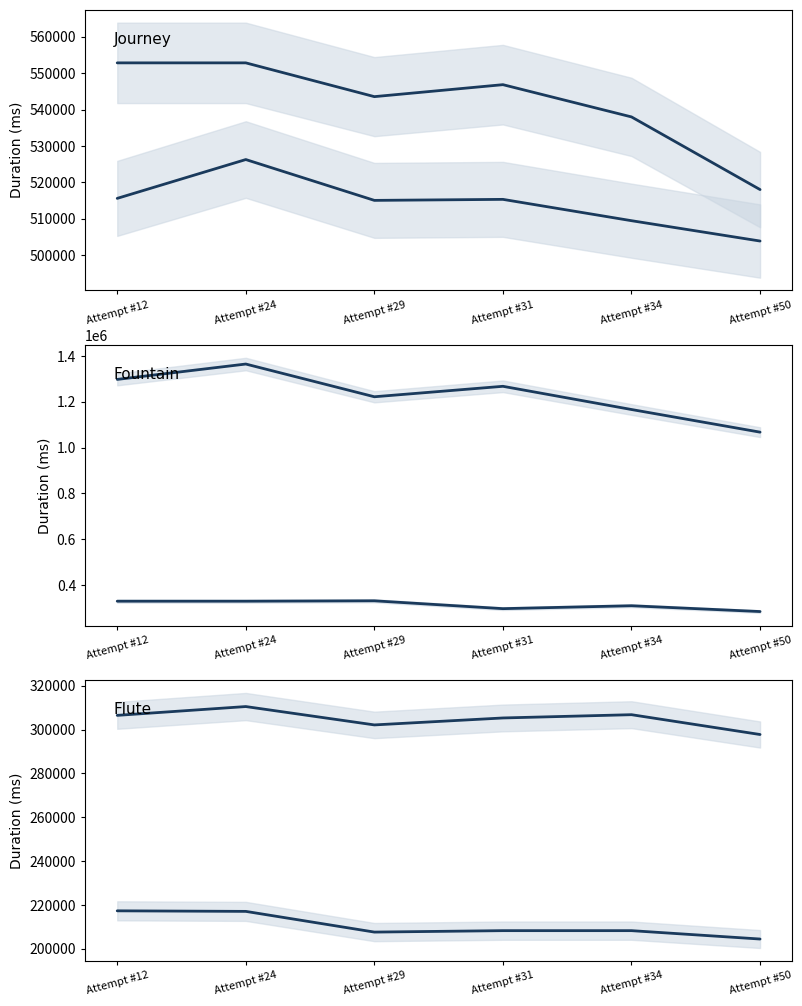

What is the smallest value displayed?

204444